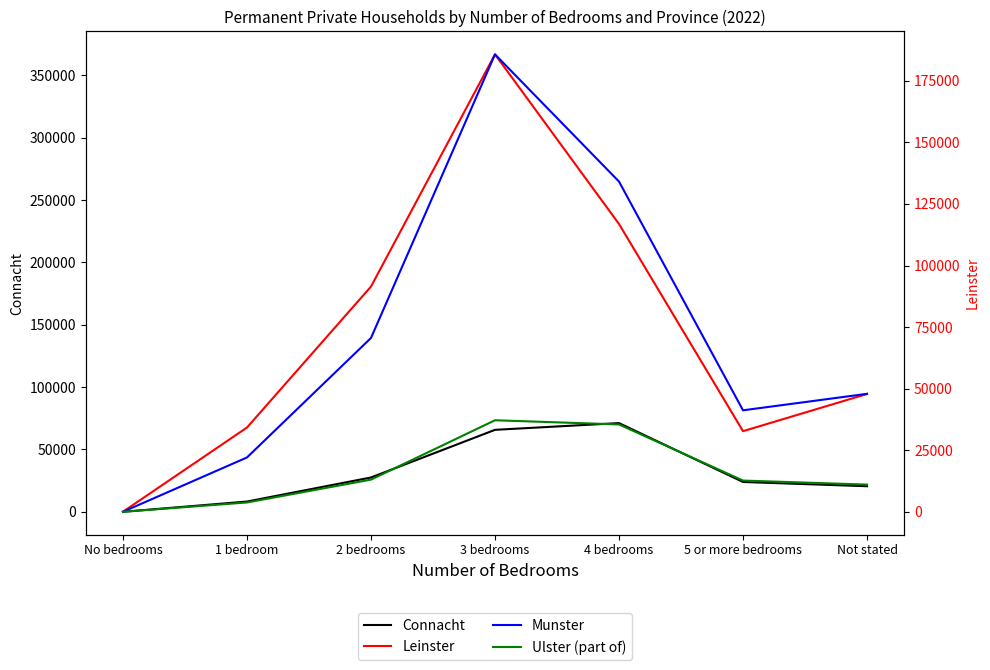

What is the lowest value of the Leinster series?

56